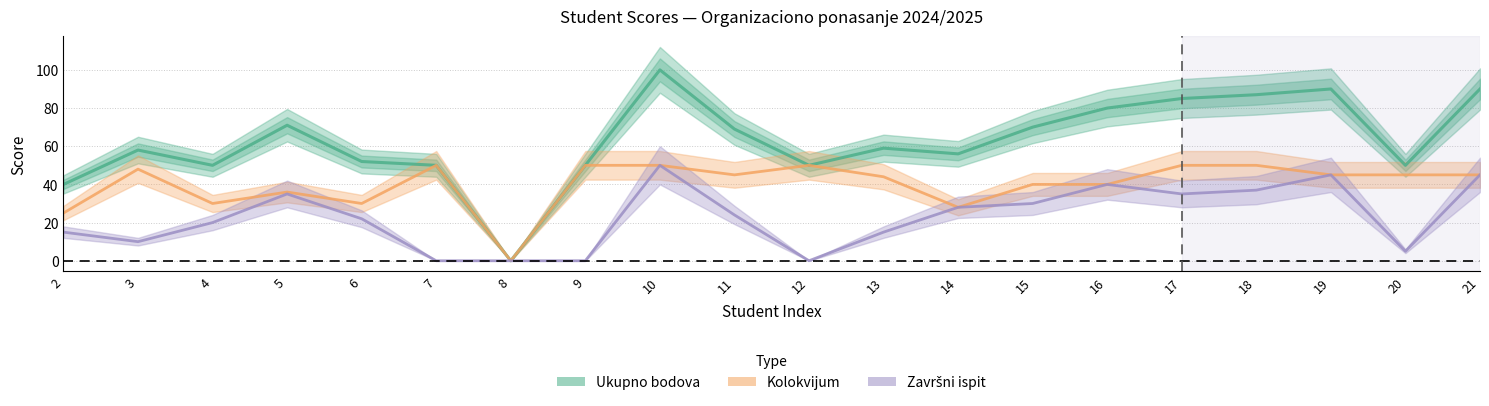

Which series has the widest spread of values?

Ukupno bodova